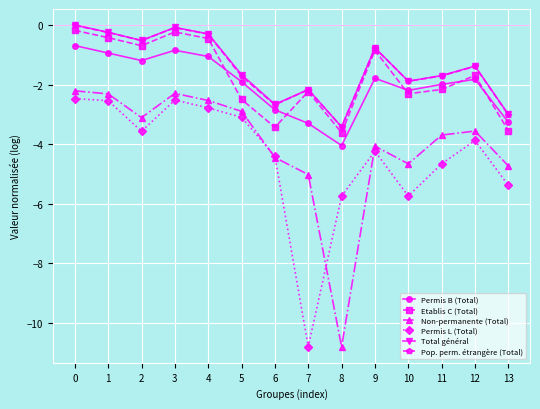

The value of Permis B (Total) at 1 is -0.9. True or false?

True